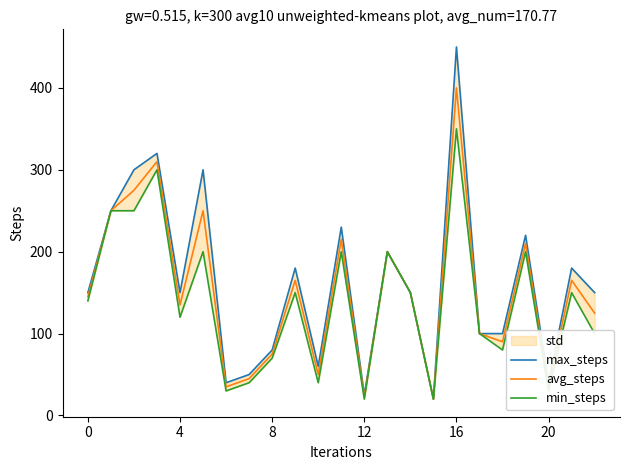

What is the label of the 23rd point from the left?

22